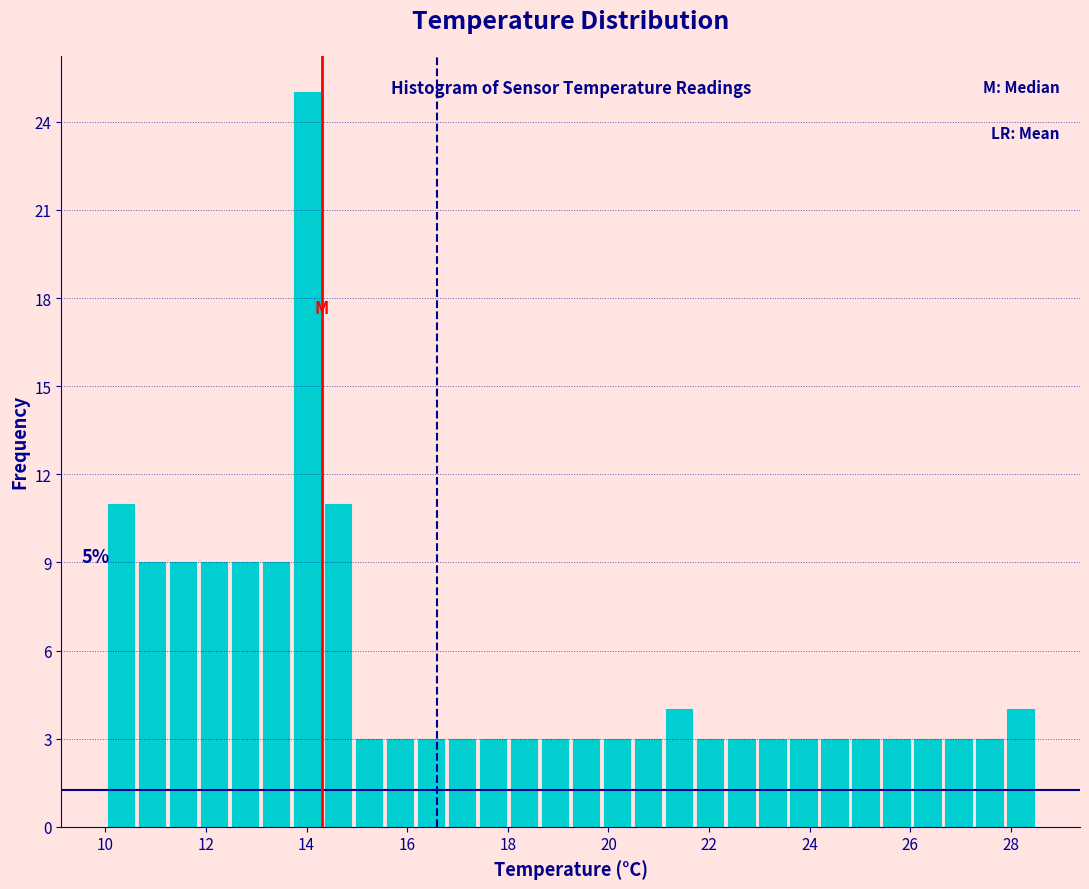

Read against the x-axis, roughly where is the centre of the tallest bar?

14.0